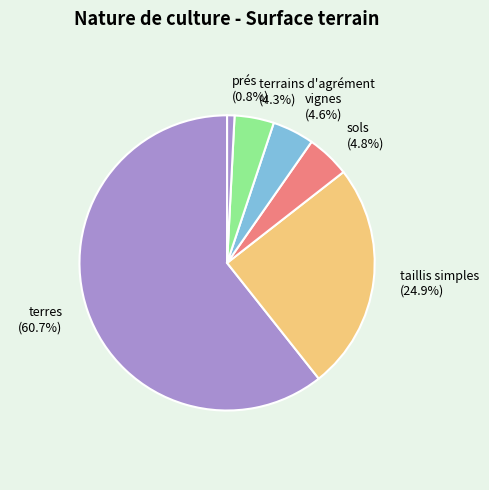

What portion of the pie excludes prés (0.8%)?

99.2%